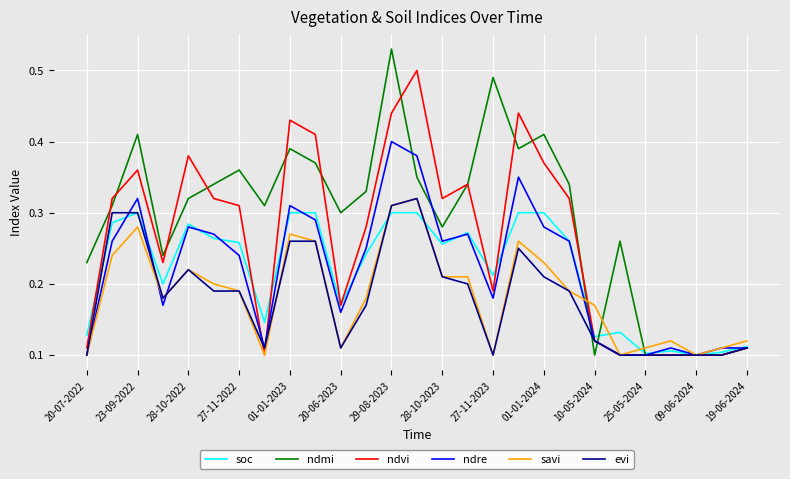

Which series has the largest total across all categories?

ndmi